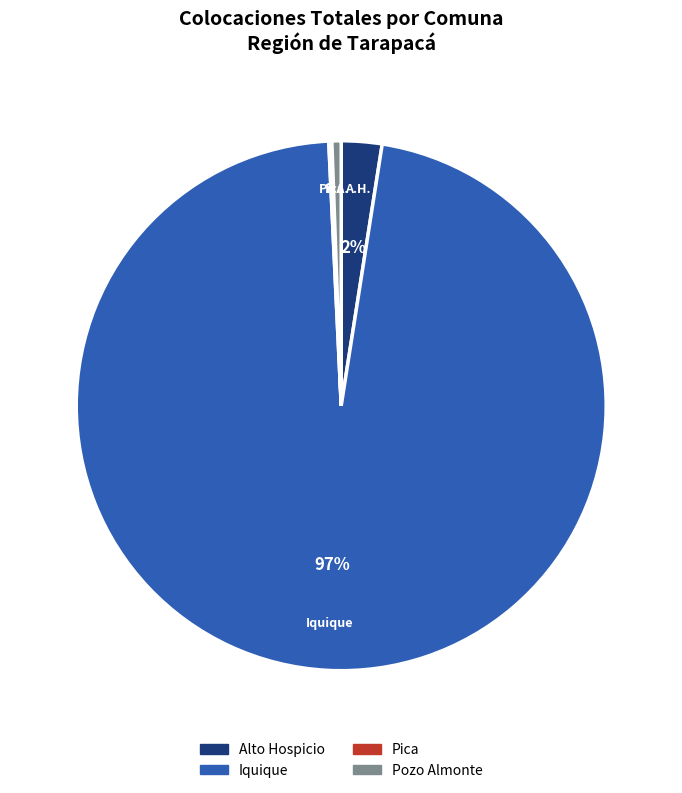

Does Iquique account for over 50% of the chart?

Yes